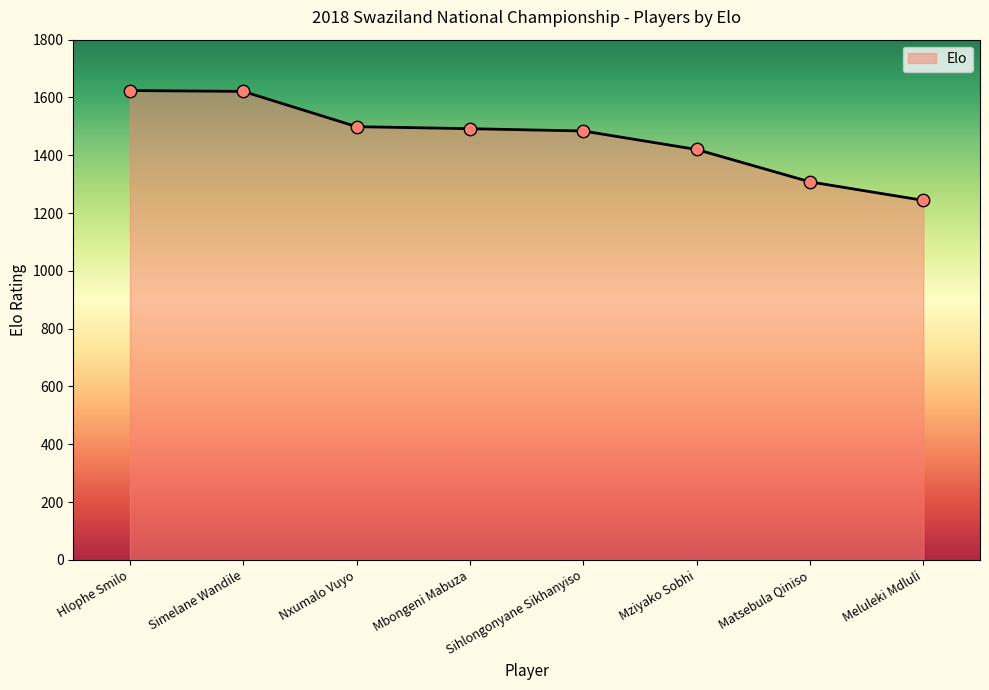

What is the change in value from Simelane Wandile to Meluleki Mdluli?

-377